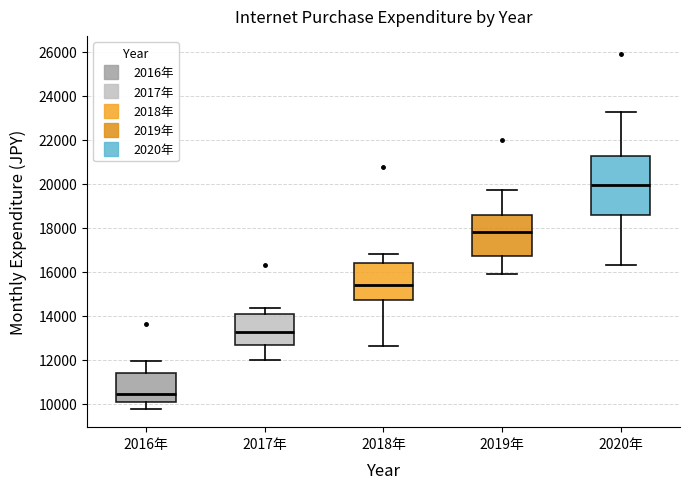

Comparing the boxes themselves (not the whiskers), which one is the tallest?

2020年